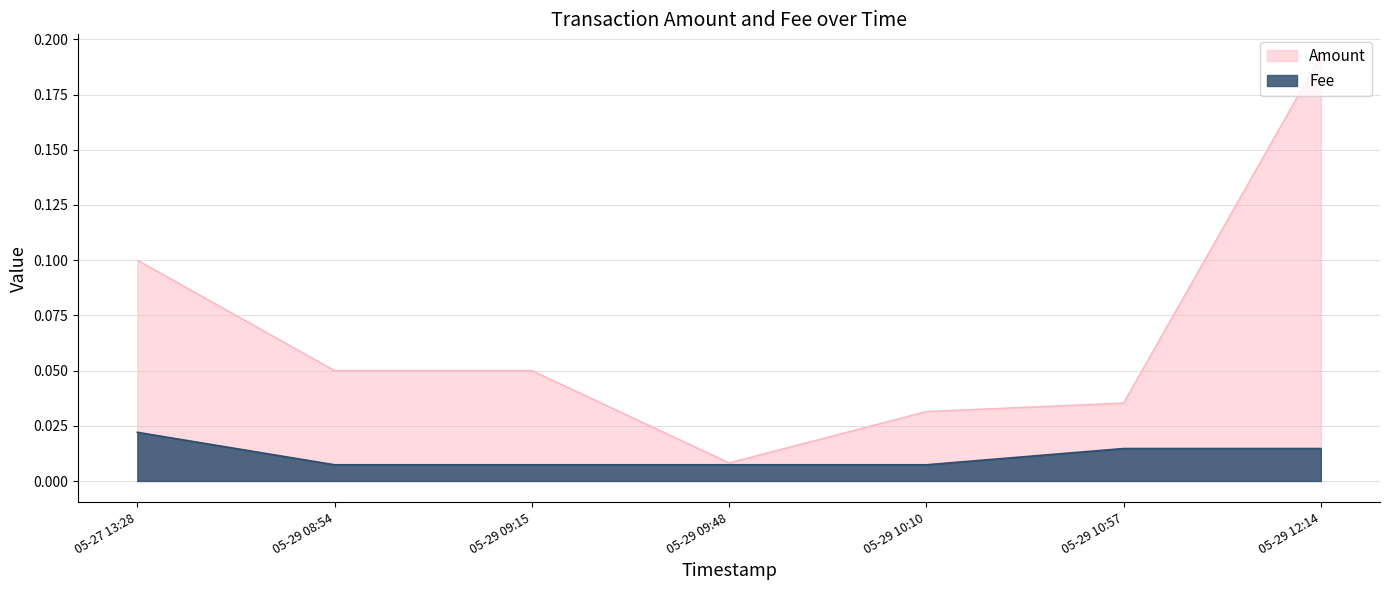

True or false: Fee and Amount intersect in this chart.

False